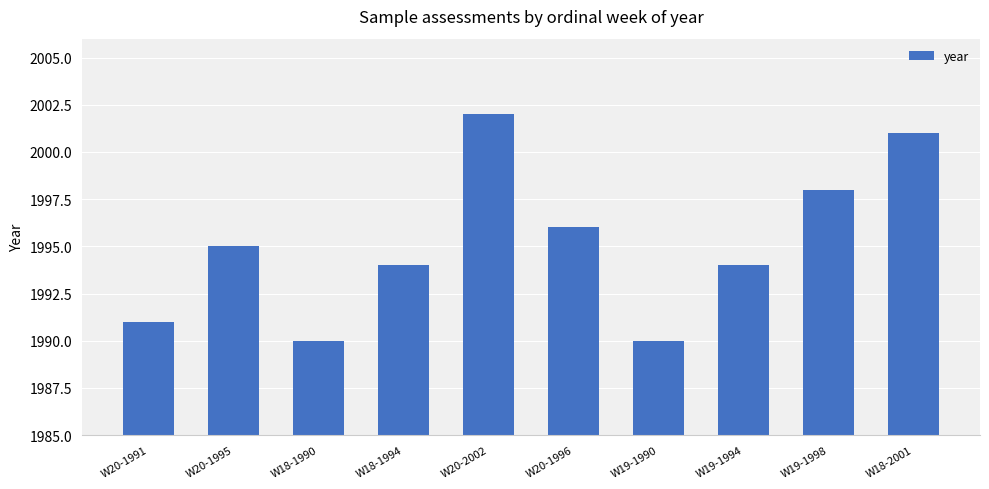

At which label is the value closest to 1996?

W20-1996